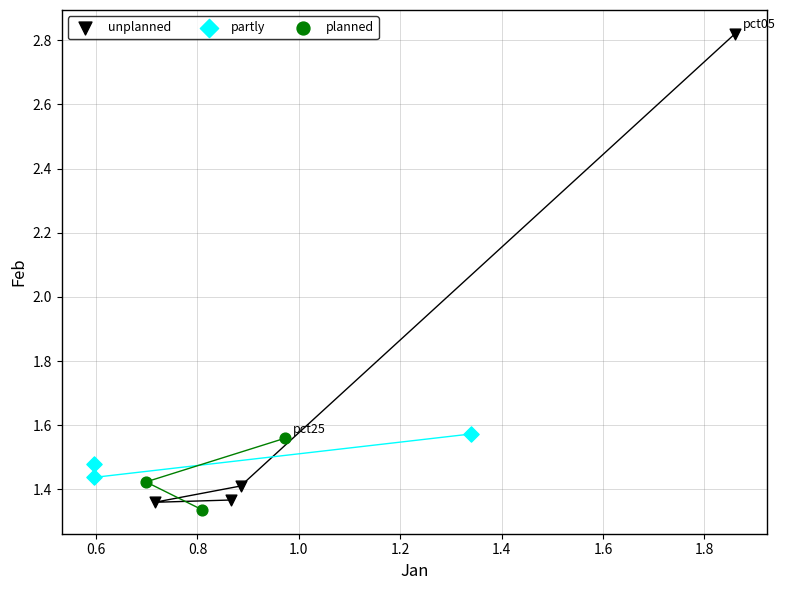

Which series reaches the minimum Y coordinate?

planned